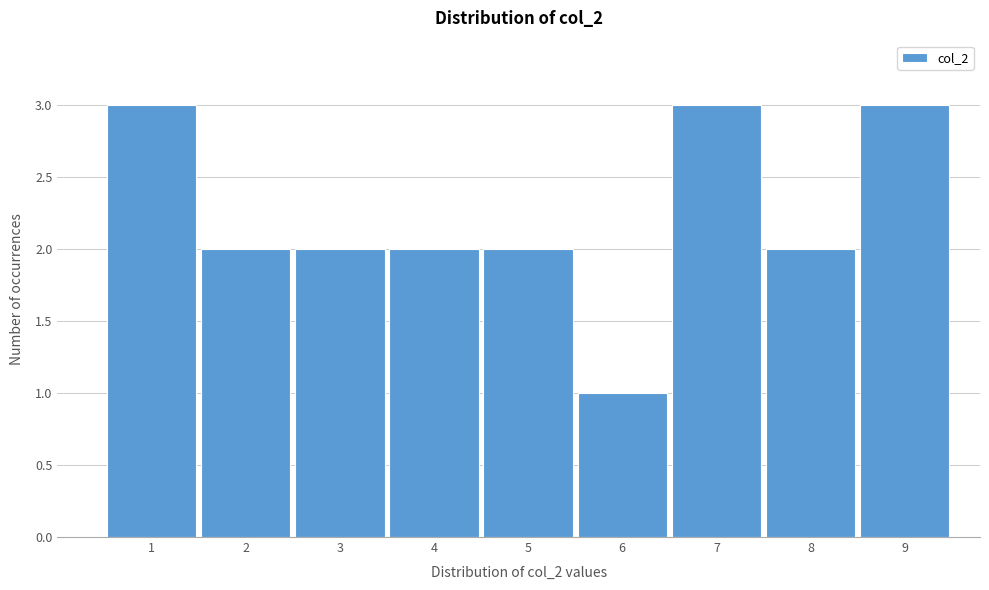

Reading left to right, list all the values displayed in this chart.

1=3	2=2	3=2	4=2	5=2	6=1	7=3	8=2	9=3